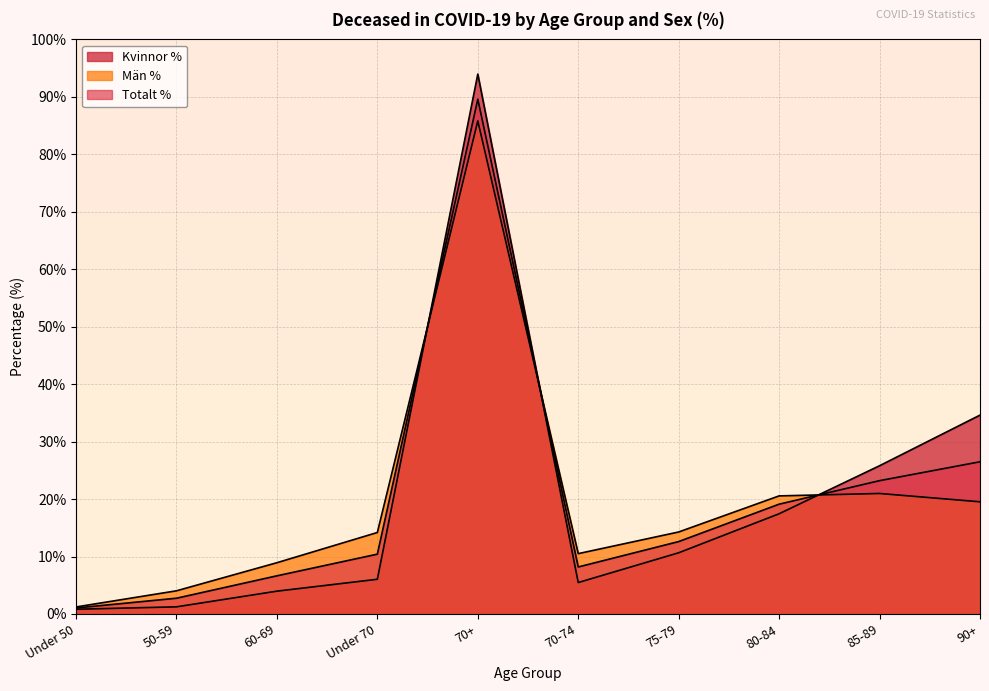

After their last crossing, which series has the higher values: Män % or Kvinnor %?

Kvinnor %